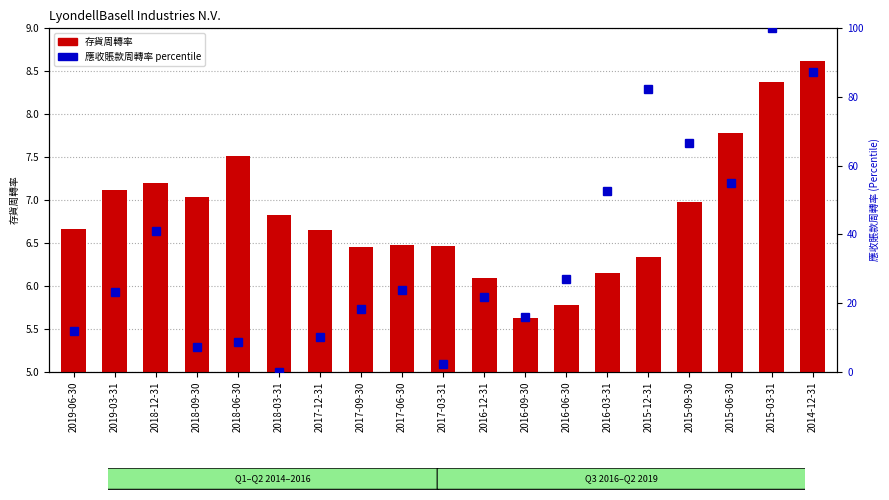

Reading right to left, what are all the values shown in this chart?

存貨周轉率: 8.6	8.4	7.8	7.0	6.3	6.2	5.8	5.6	6.1	6.5	6.5	6.5	6.7	6.8	7.5	7.0	7.2	7.1	6.7
應收賬款周轉率 (percentile rank): 87.2	100.0	55.0	66.7	82.3	52.5	26.9	15.9	21.9	2.2	23.6	18.3	10.2	0.0	8.6	7.3	40.8	23.2	11.7